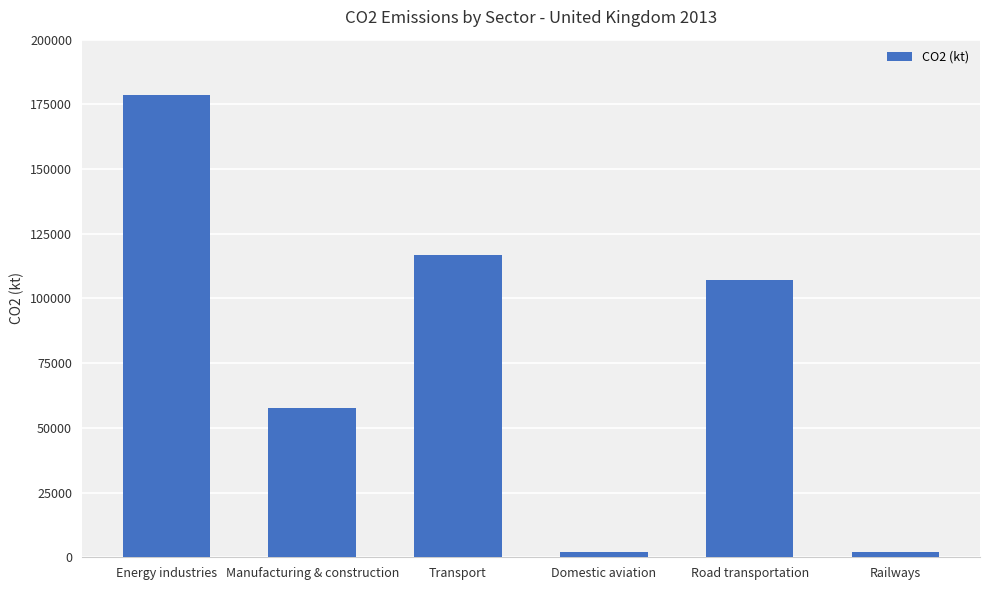

At which category does the chart reach its peak across all series?

Energy industries